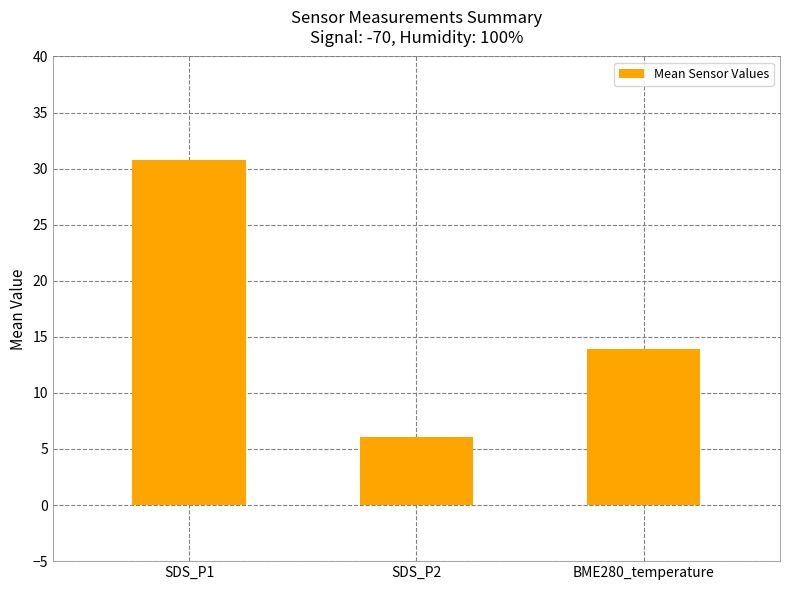

True or false: the data shows 55.1 at SDS_P1.

False